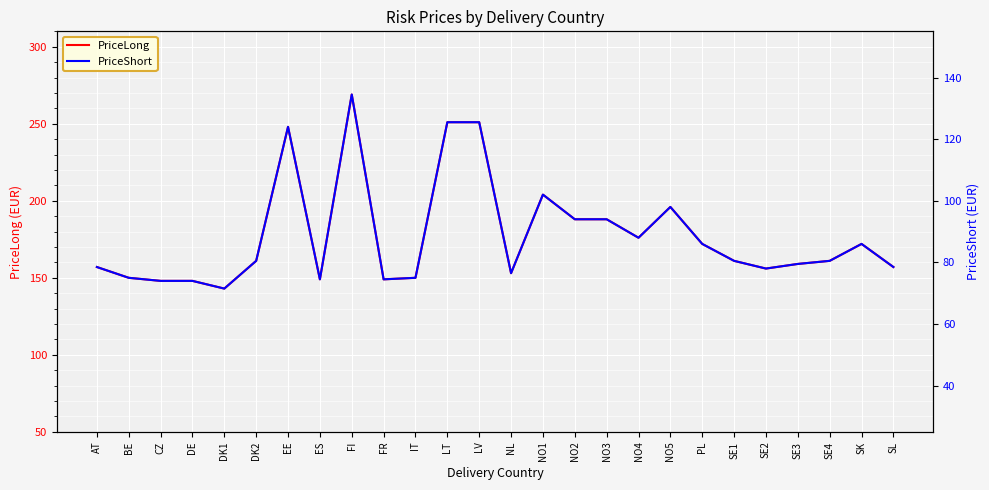

Which series has the largest total across all categories?

PriceLong